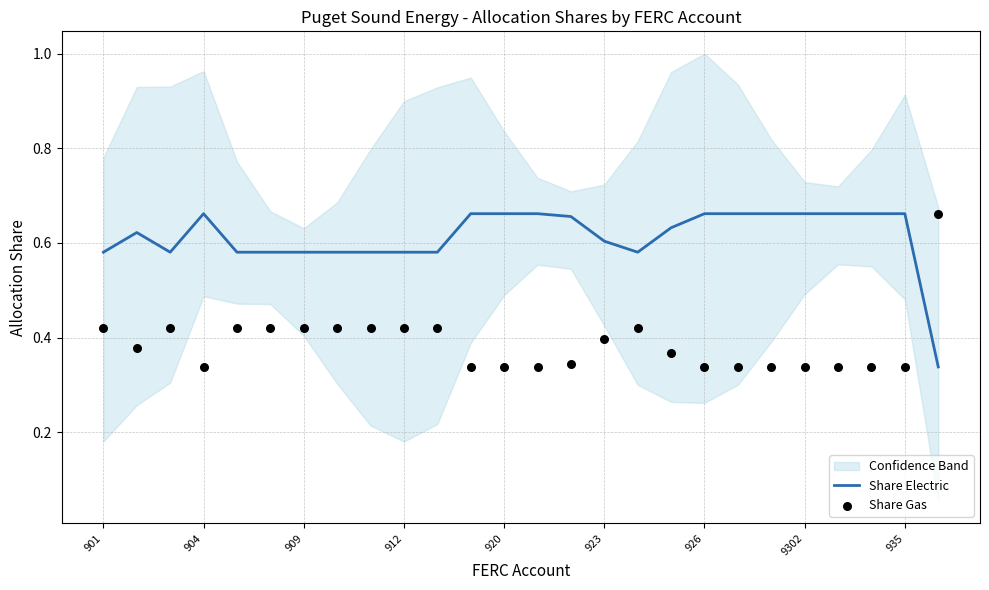

At which category is the sum across all series the highest?

901